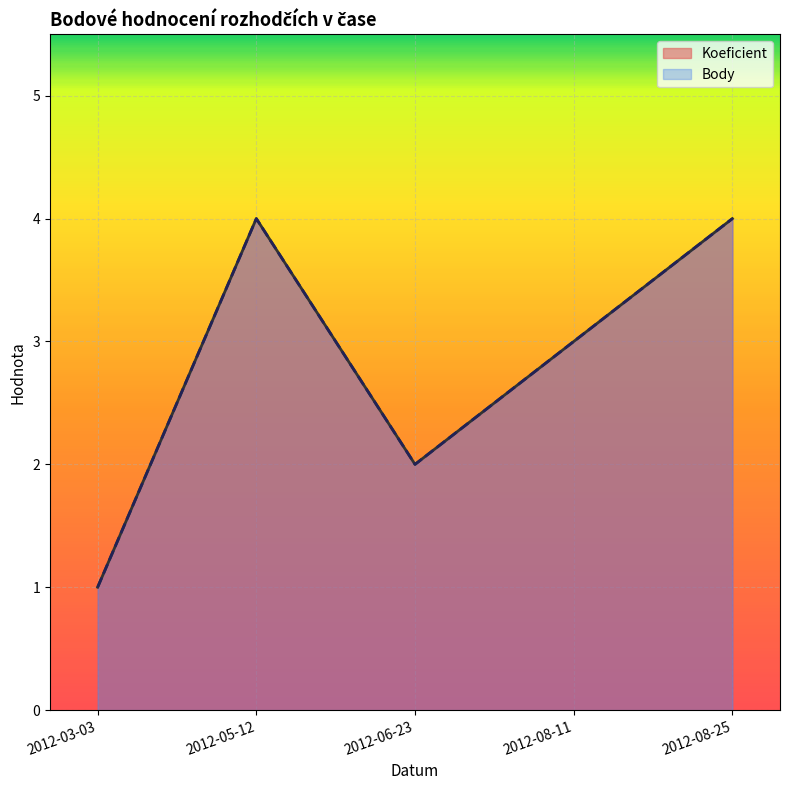

In Koeficient, how many points are higher than both neighbors (excluding endpoints)?

1